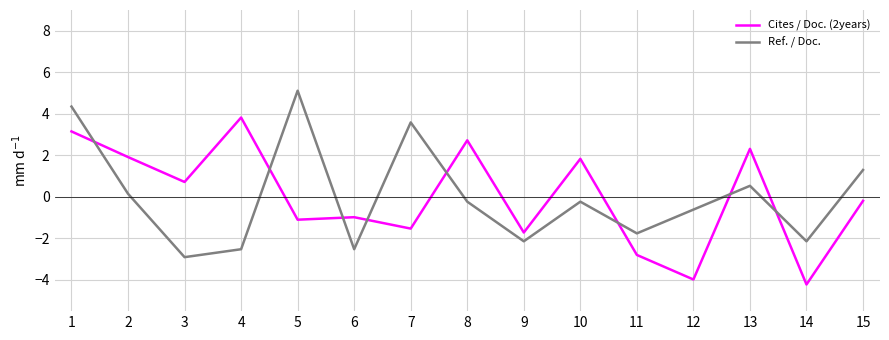

Rank the series by their maximum value, from lowest to highest.

Cites / Doc. (2years), Ref. / Doc.